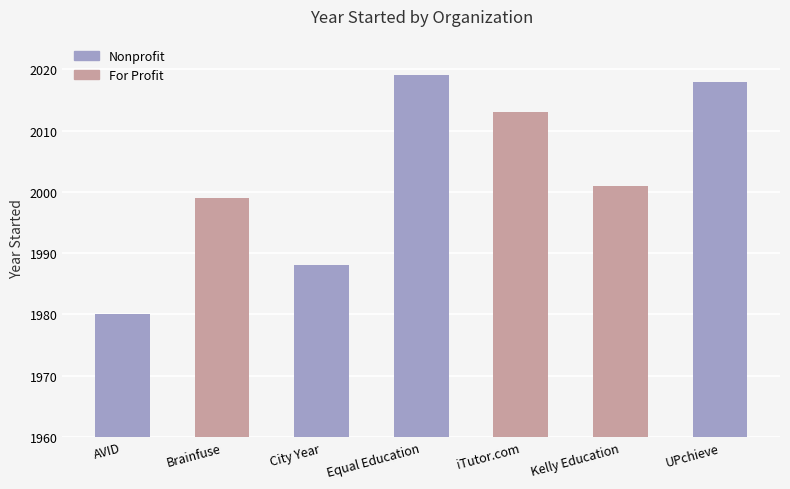

What is the sum of all values?

14018